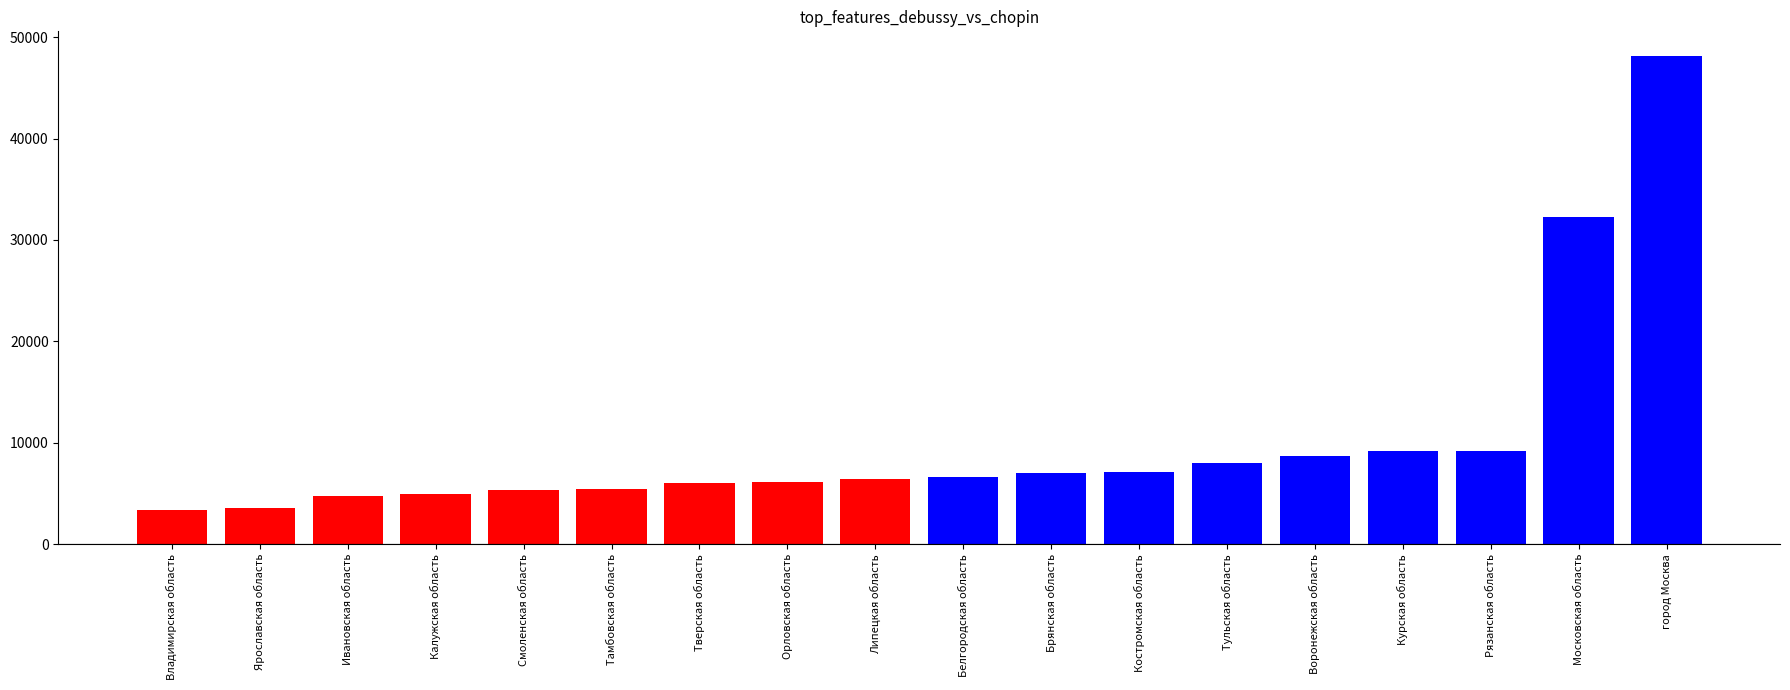

What is the label of the 2nd bar from the left?

Ярославская область